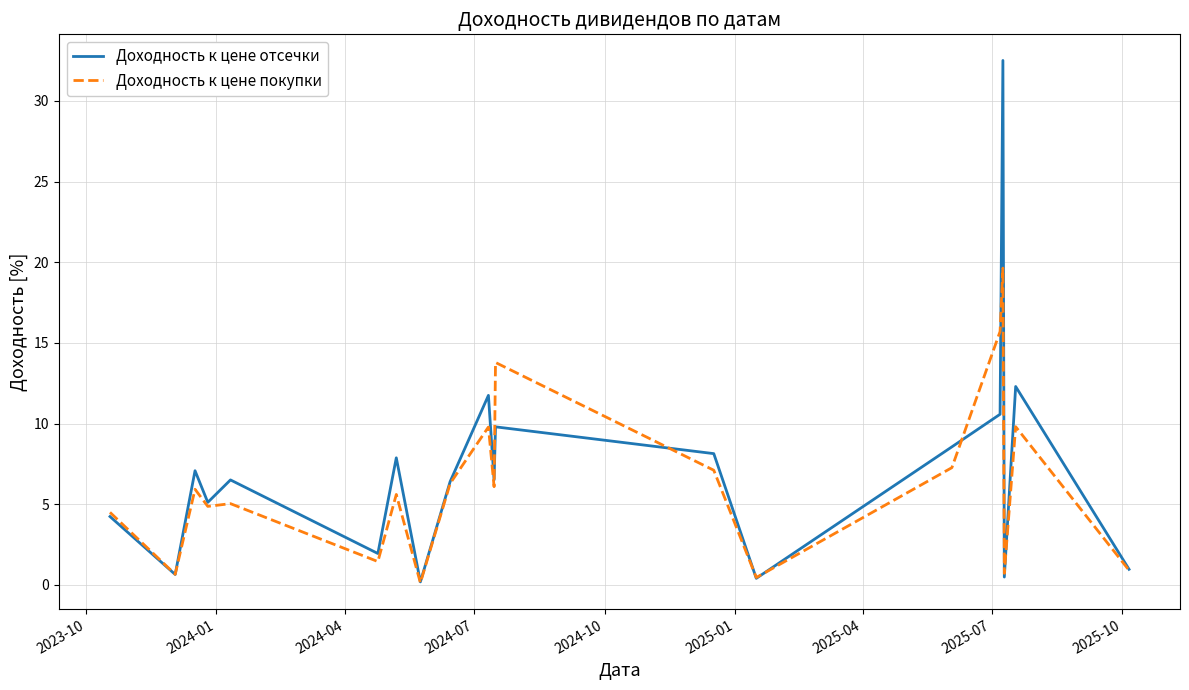

What is the greatest value displayed?

32.5